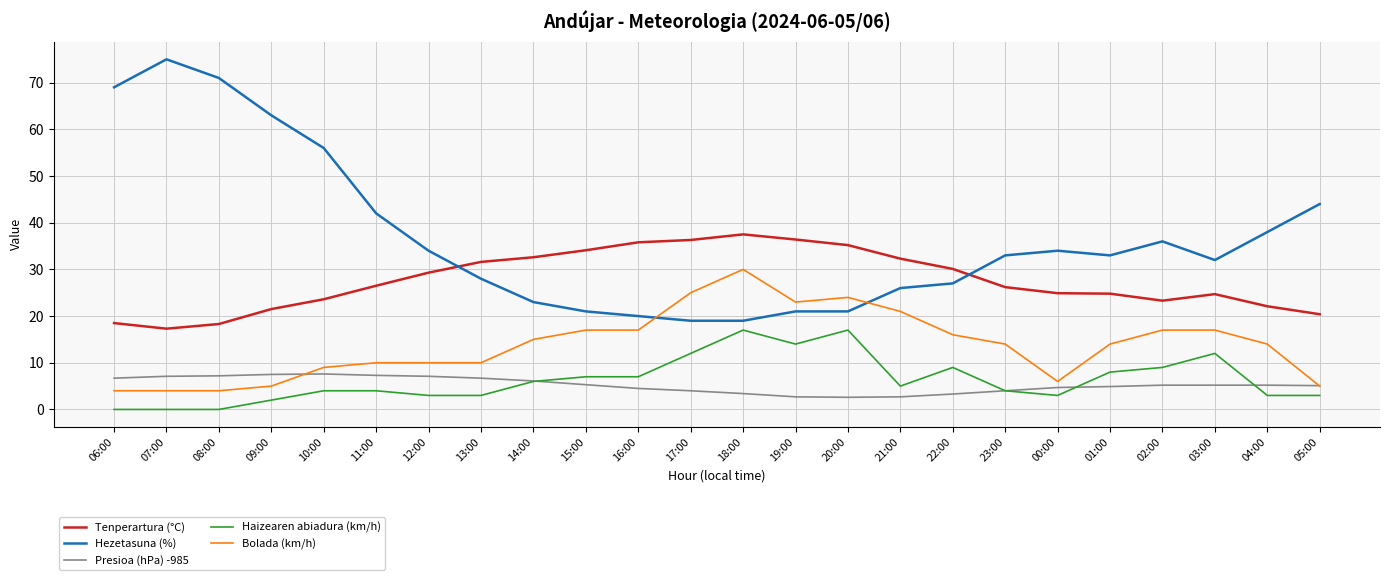

Which series changed the most between 08:00 and 02:00?

Hezetasuna (%)